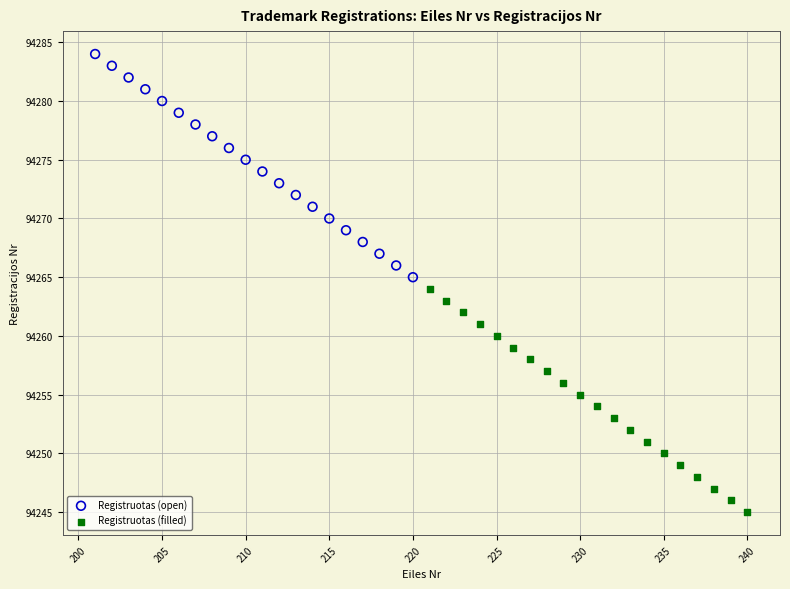

Which series reaches the minimum Y coordinate?

Registruotas (filled)